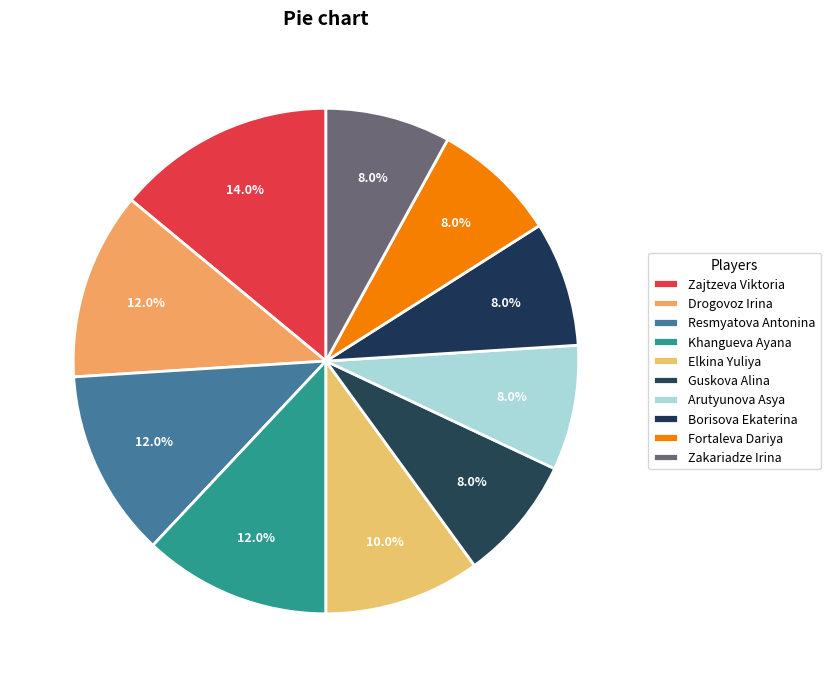

How many segments does this pie chart have?

10